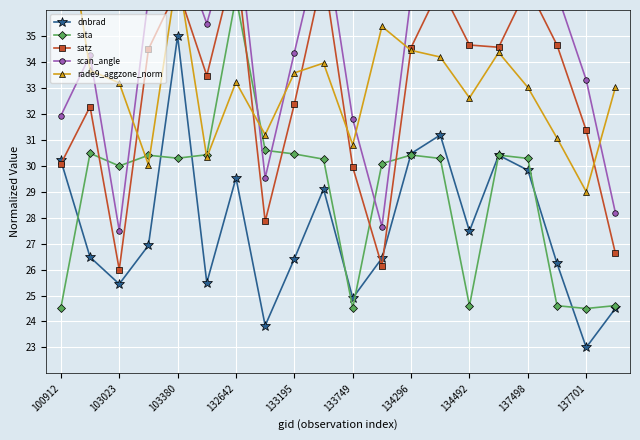

How many data points in satz are above 34?

10